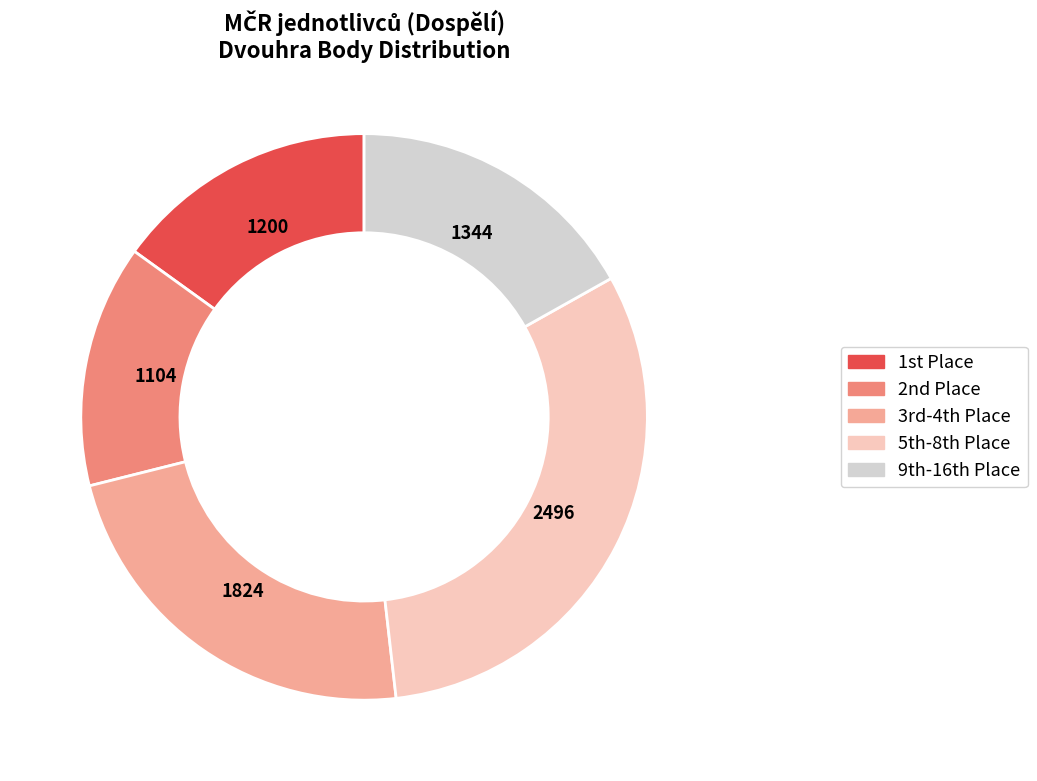

Is there a majority slice in this chart?

No